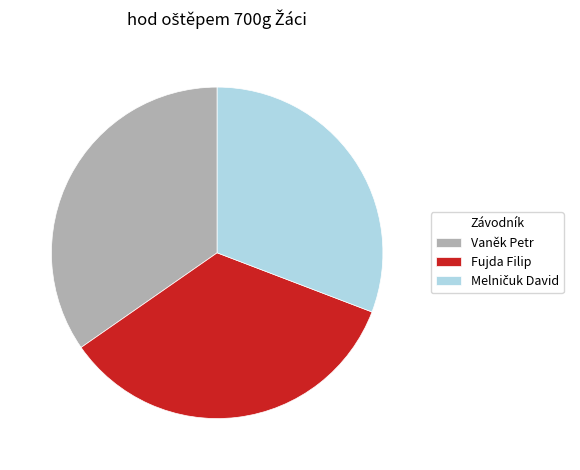

Is there a majority slice in this chart?

No